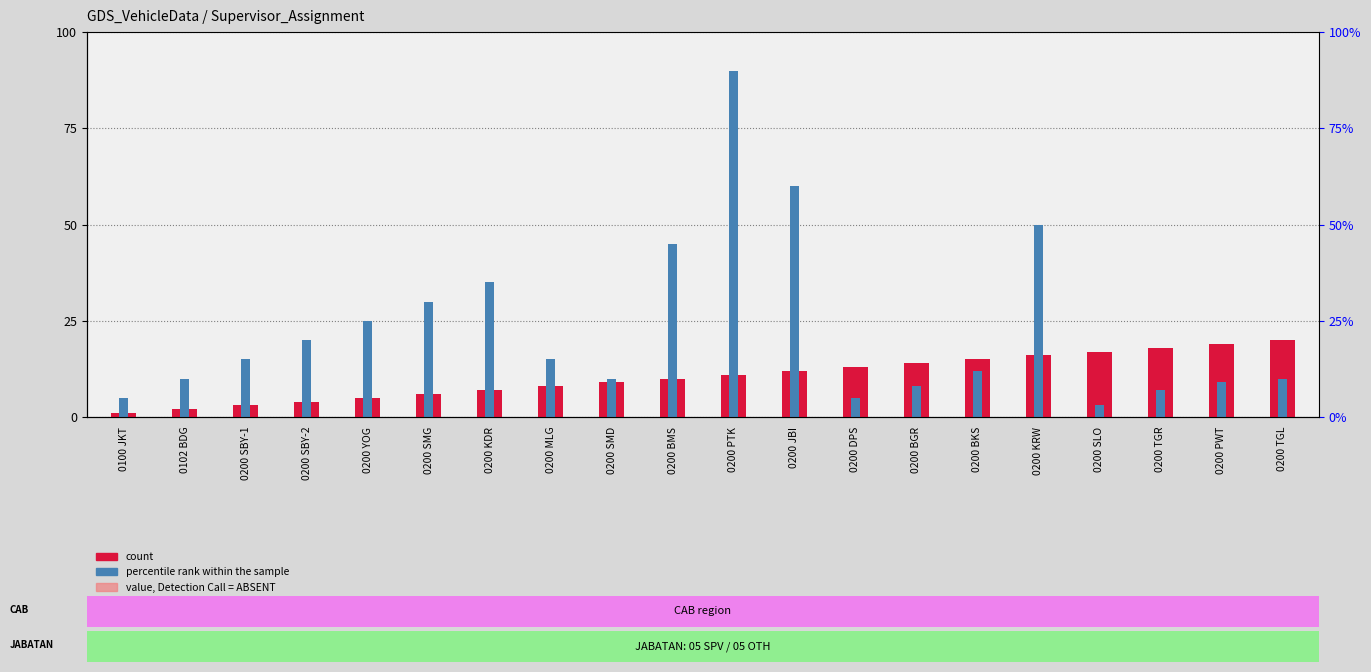

How many bars are there in total?

40